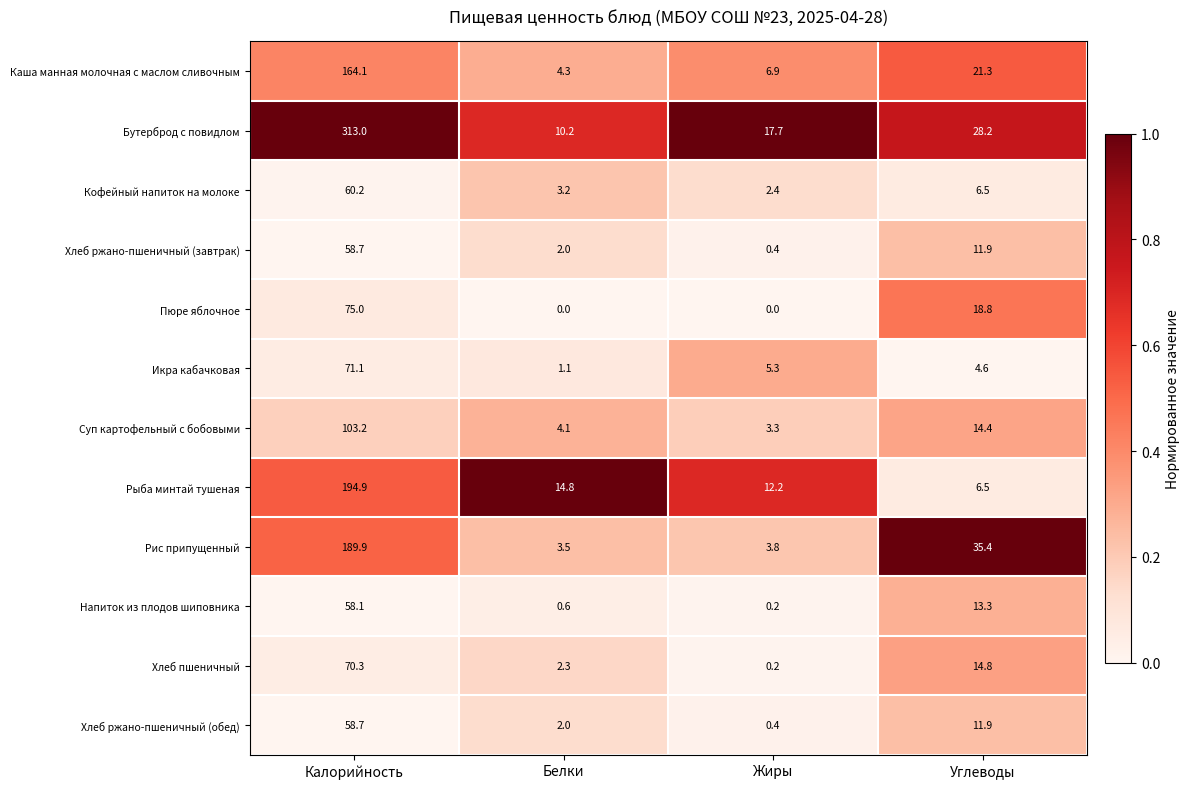

Which label corresponds to the largest value in the chart?

Калорийность